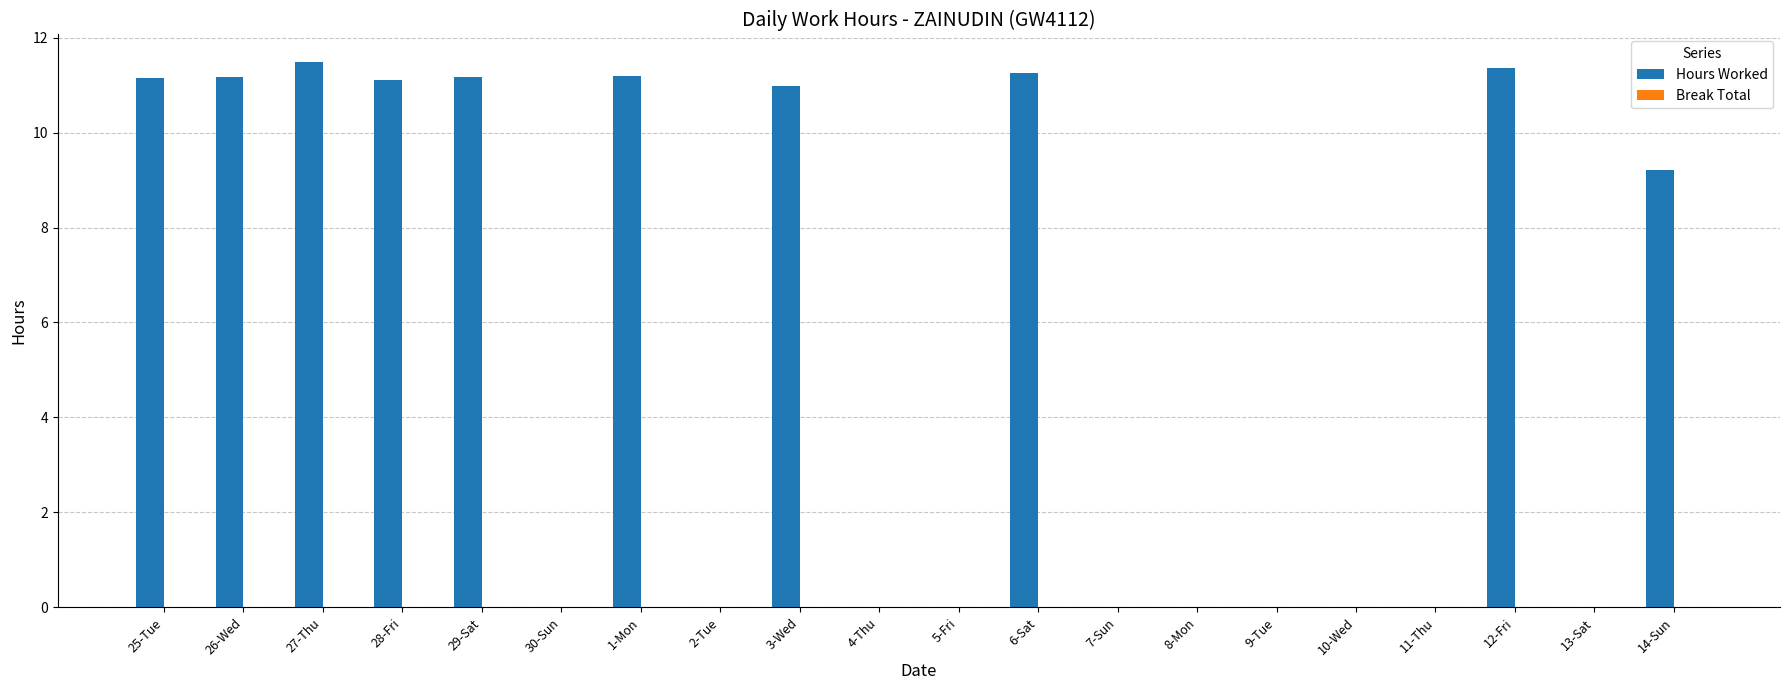

Does the chart contain stacked bars?

No